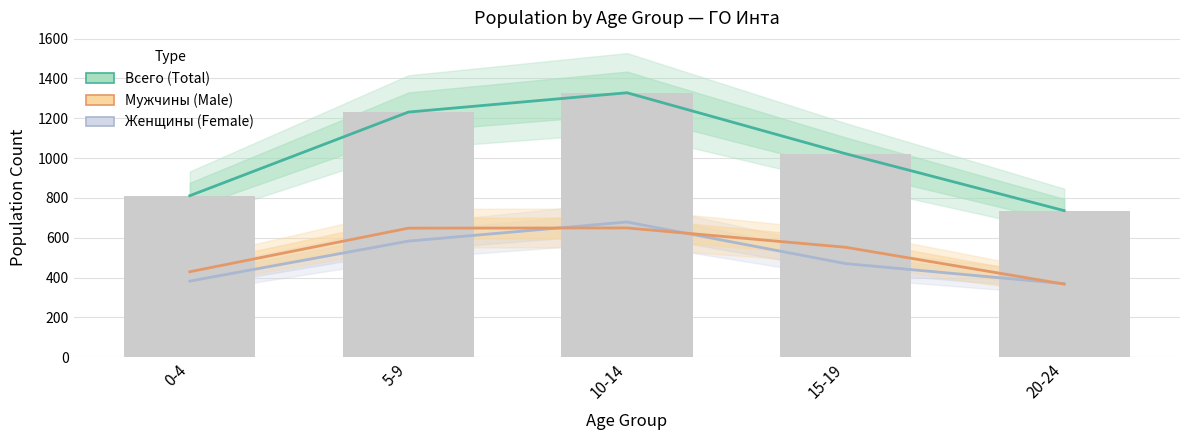

What is the label of the 4th bar from the left?

15-19